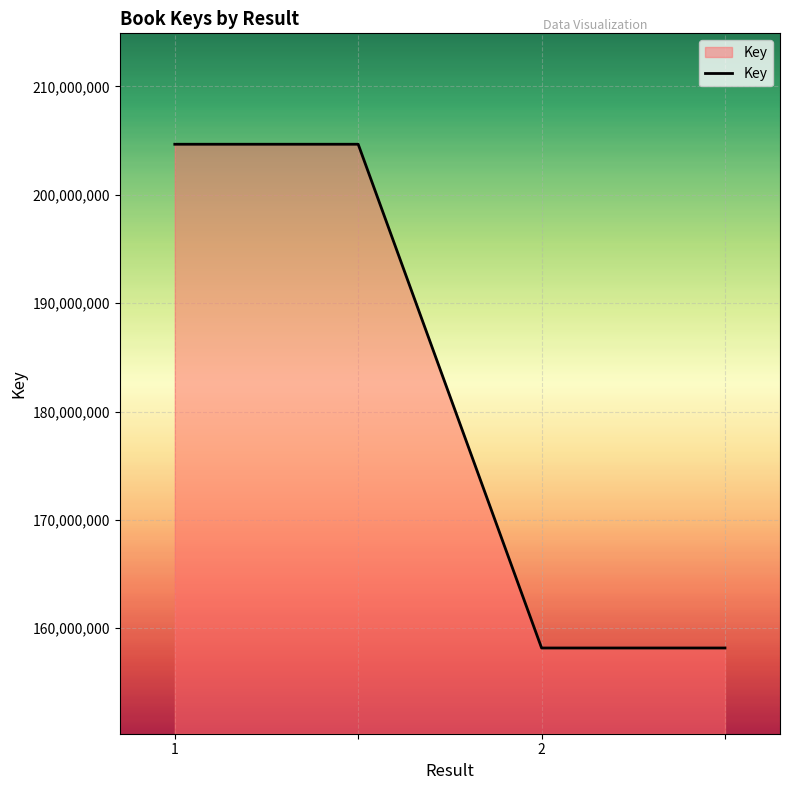

What is the average value?

181420101